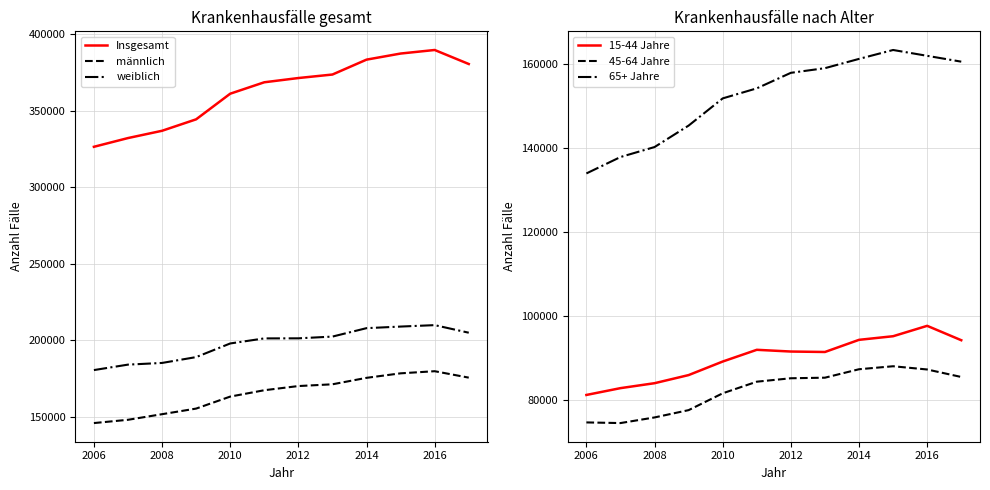

True or false: weiblich and männlich intersect in this chart.

False